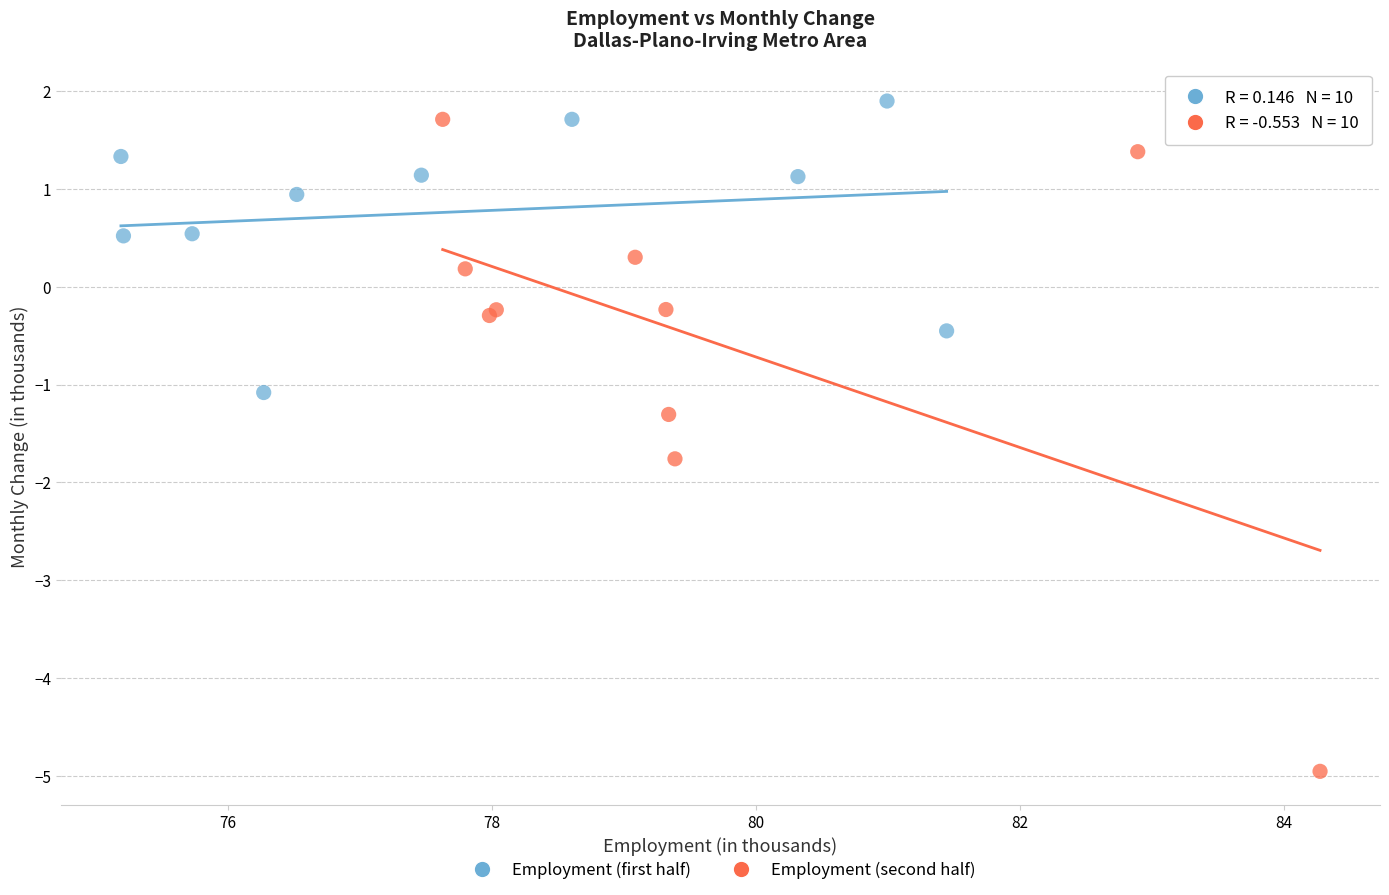

Which series has the widest spread of Y values?

Employment (second half)